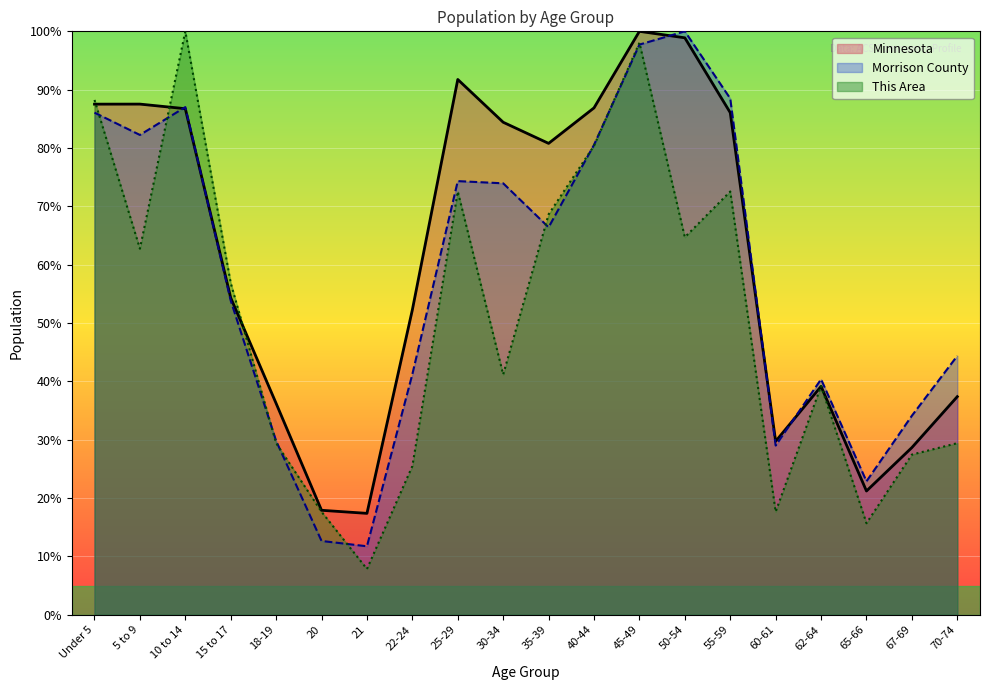

What is the label of the 20th point from the left?

70-74